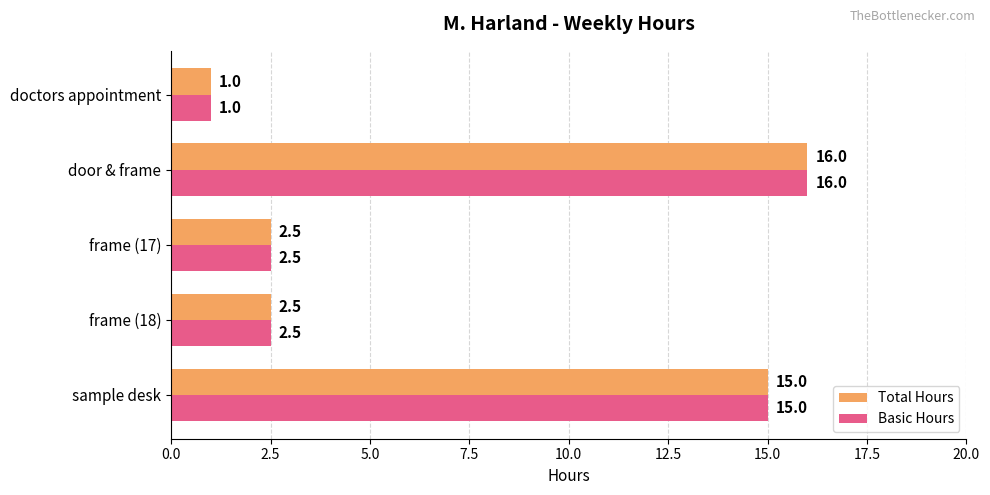

True or false: Basic Hours has a value of 15.0 at sample desk.

True